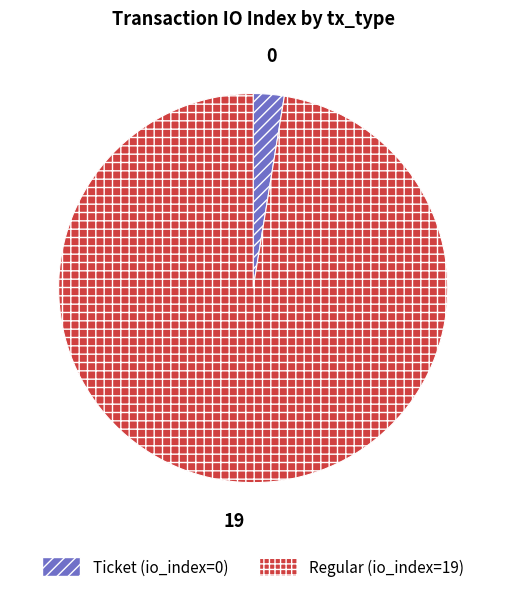

Which has a higher value, Ticket or Regular?

Regular